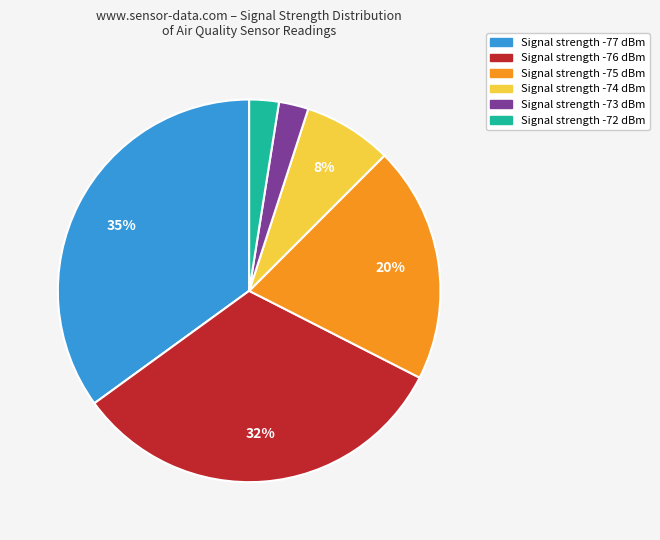

To the nearest percent, what is the difference between the largest and smallest slice percentages?

33%